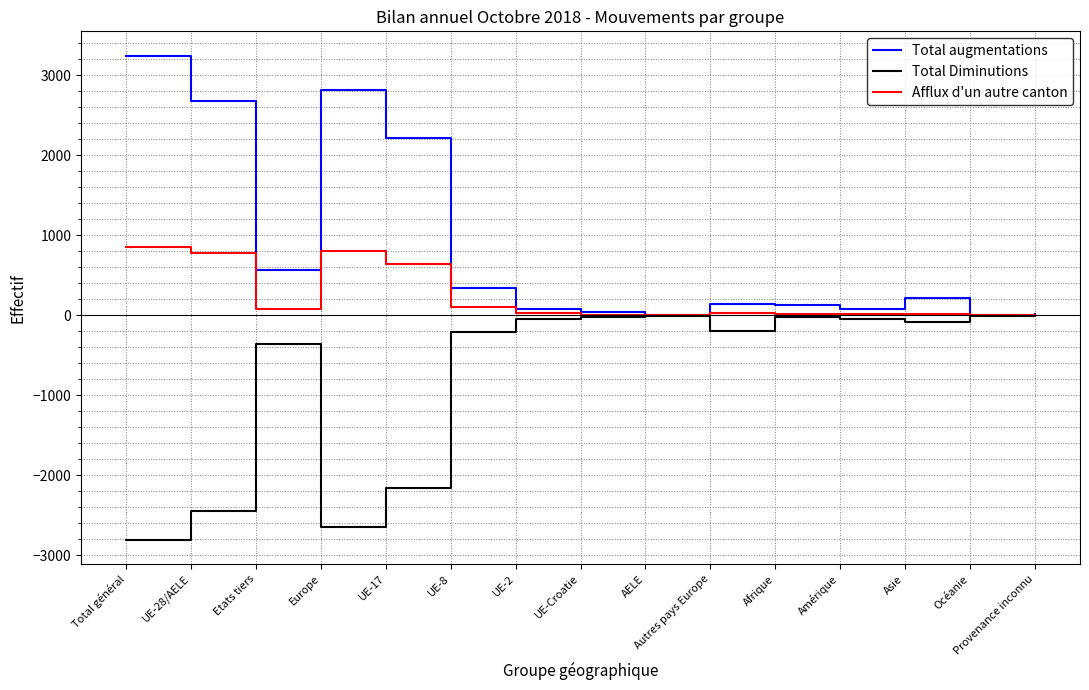

What is the smallest value displayed?

-2810